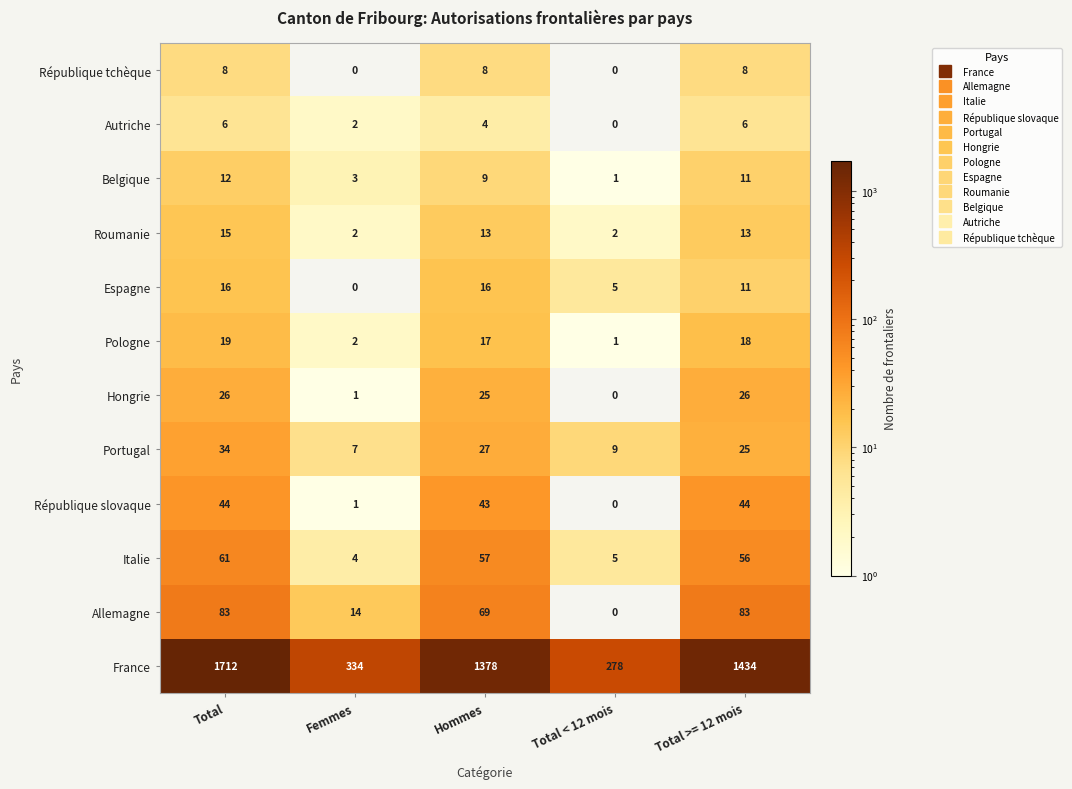

At which label does Roumanie first exceed 13?

Total